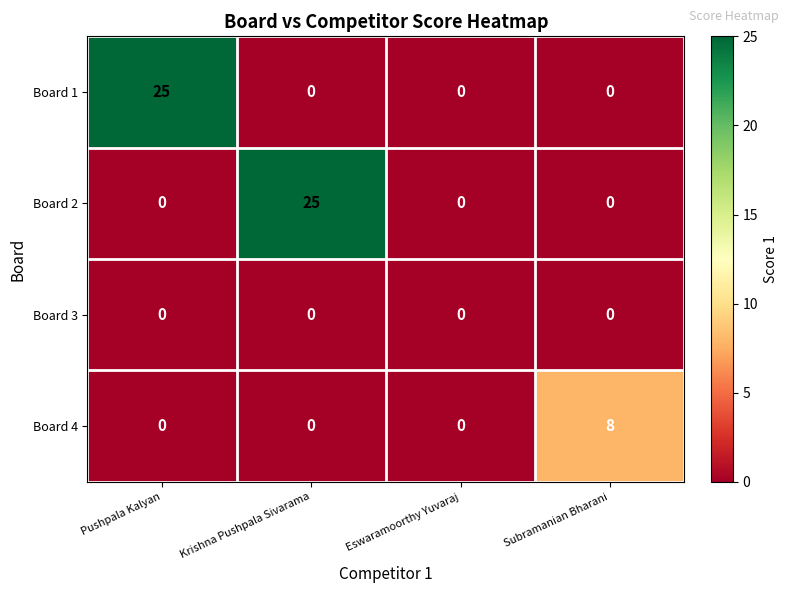

What is the sum of all Board 2 values?

25